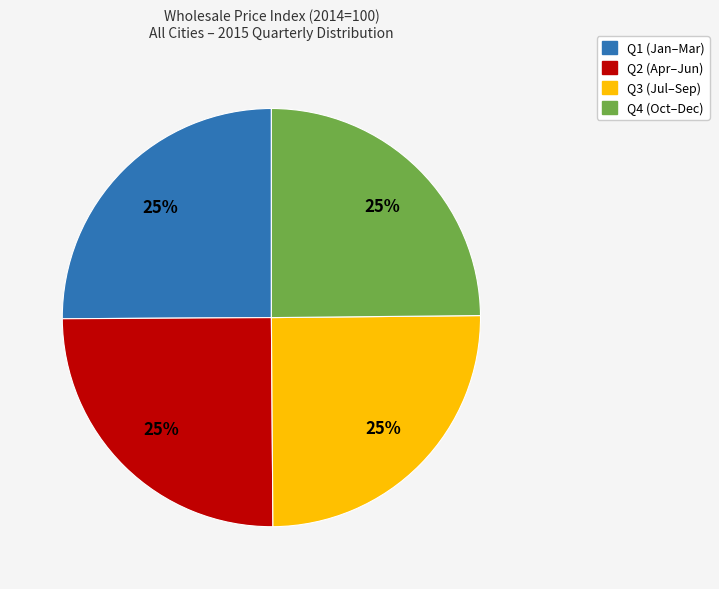

Is there any slice that represents more than half of the pie?

No